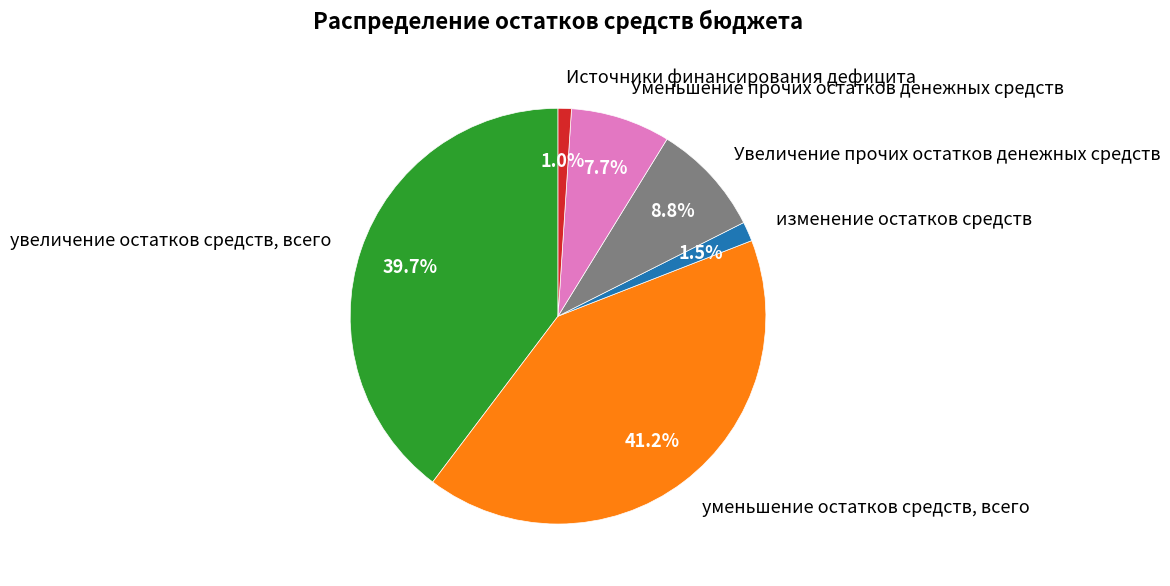

Approximately how many times larger is the value at уменьшение остатков средств, всего compared to Увеличение прочих остатков денежных средств?

4.7